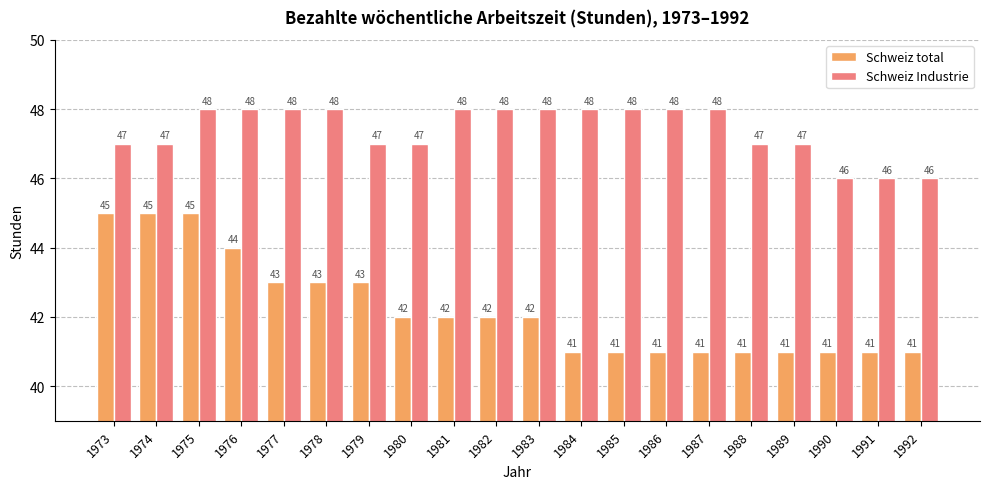

How many series are shown in this chart?

2